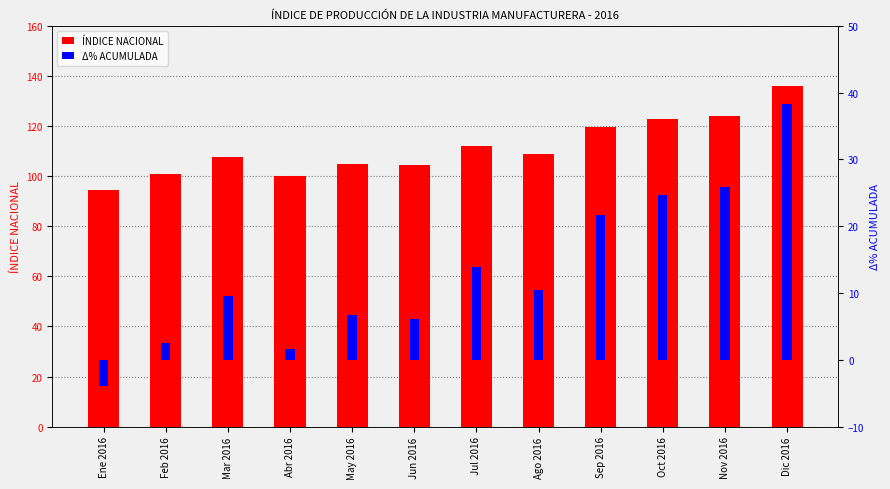

List the series in order of their overall mean, lowest first.

Δ% ACUMULADA, ÍNDICE NACIONAL